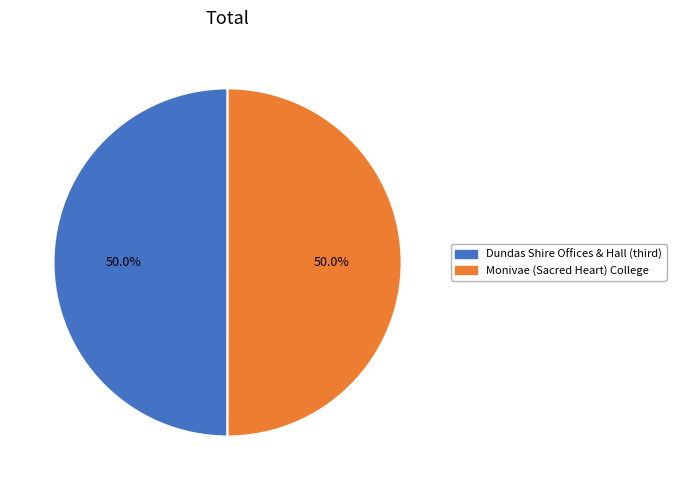

How much of the chart is everything except Monivae (Sacred Heart) College?

50.0%